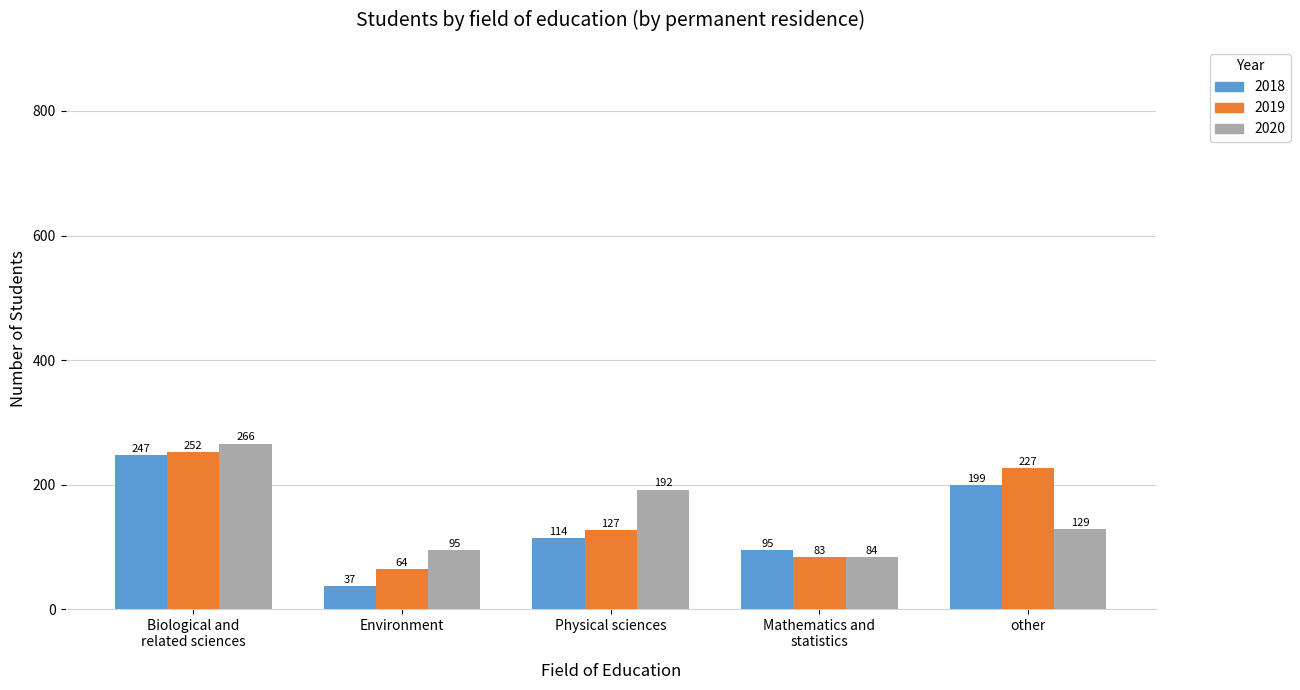

What is the label of the 1st bar from the left?

Biological and
related sciences